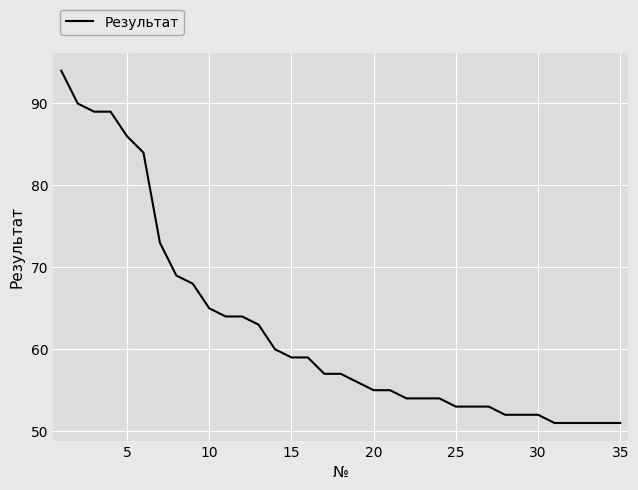

What is the smallest value displayed?

51